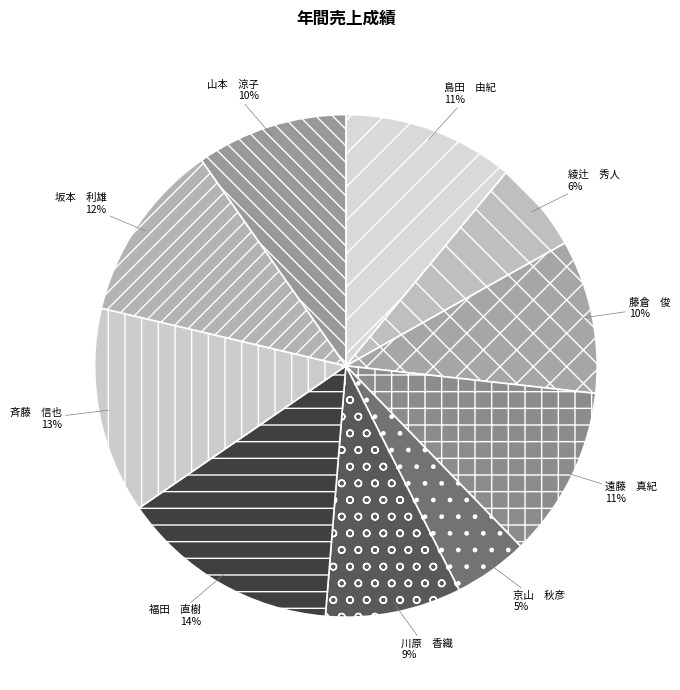

To the nearest percent, what is the average slice percentage?

10%